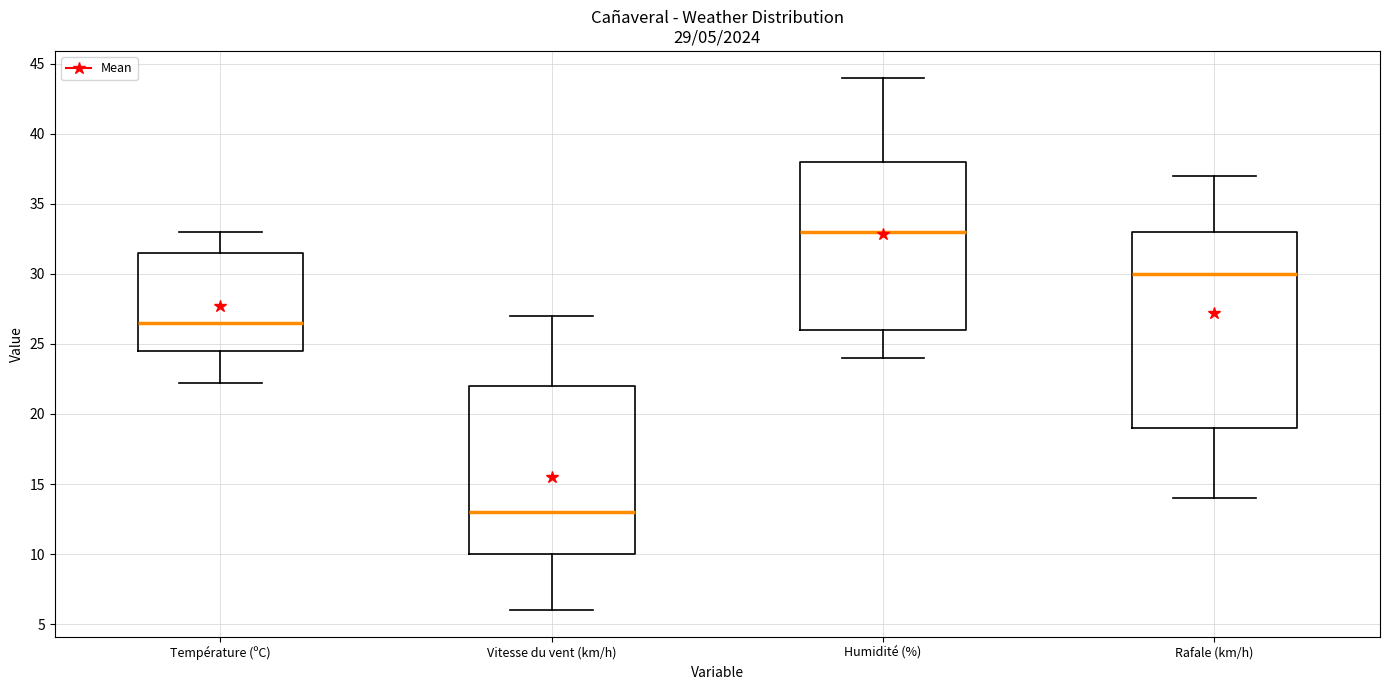

Which box is the tallest, from its lower edge to its upper edge?

Rafale (km/h)